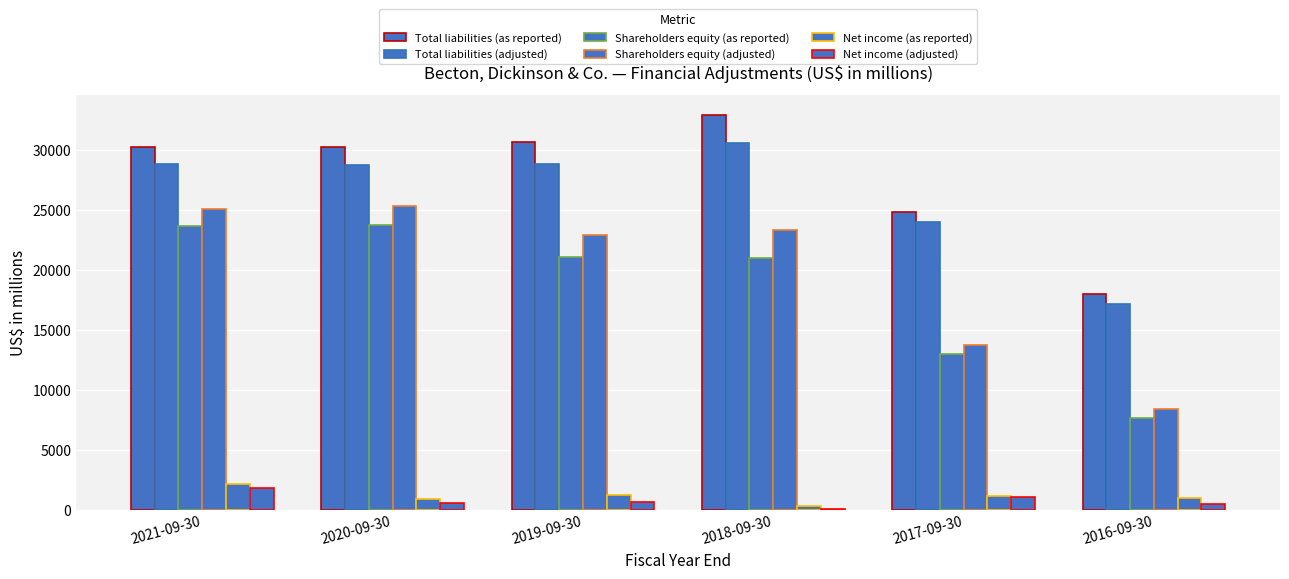

What value does the Shareholders equity (as reported) series have at 2020-09-30, to the nearest 100?

23800